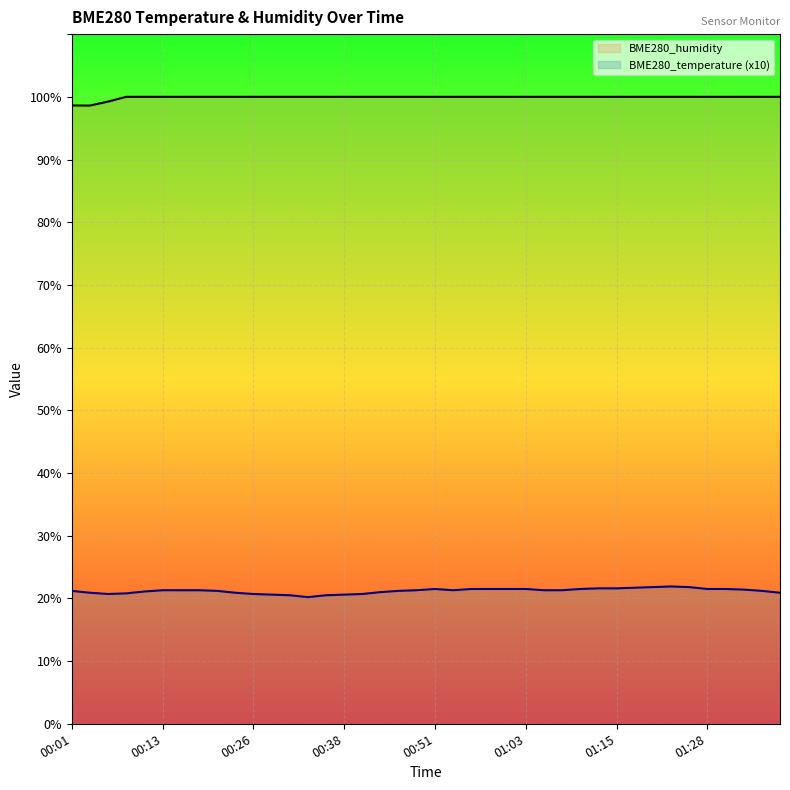

Rank the series by their maximum value, from highest to lowest.

BME280_humidity, BME280_temperature (x10)